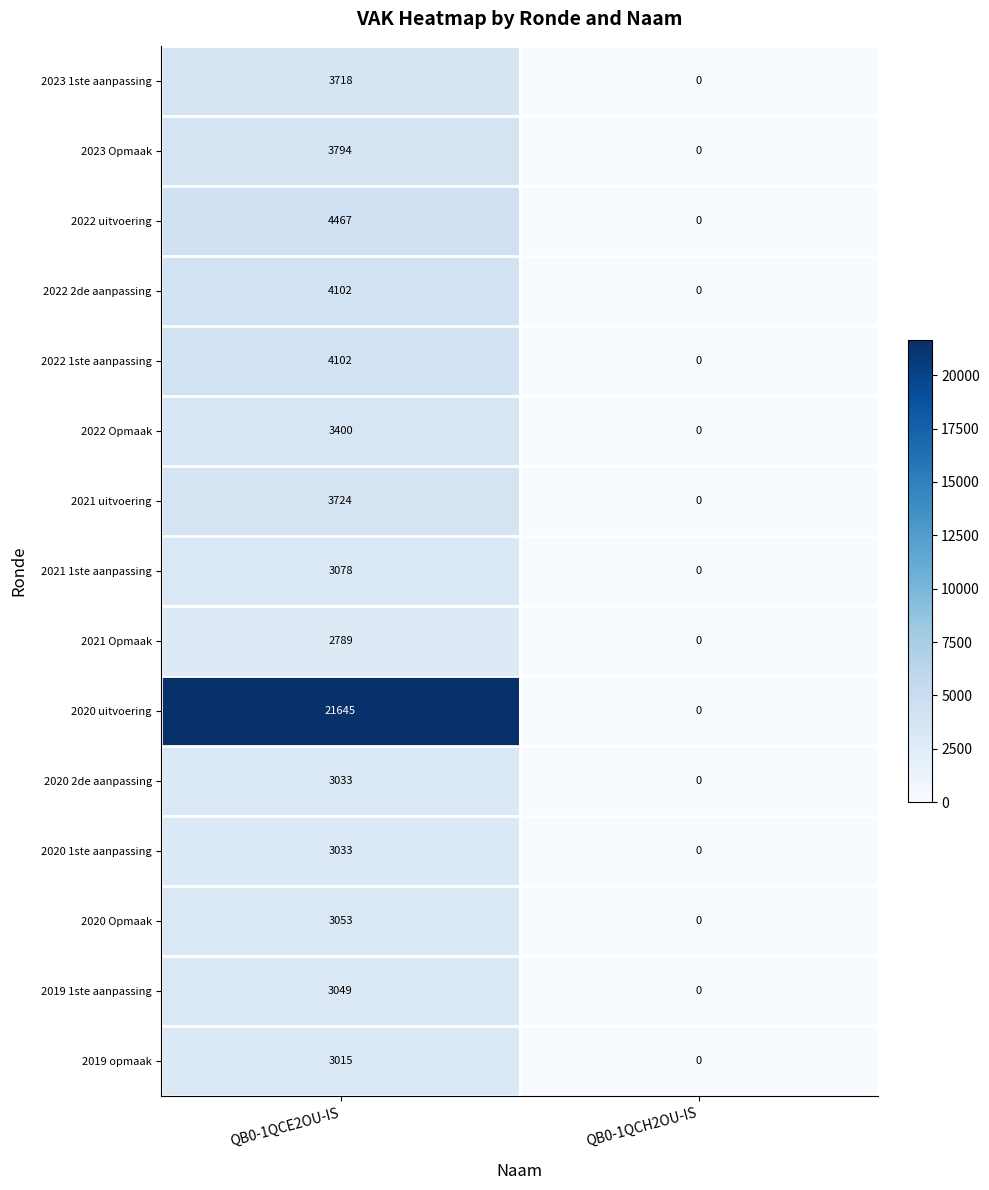

Which series has the largest total across all categories?

2020 uitvoering